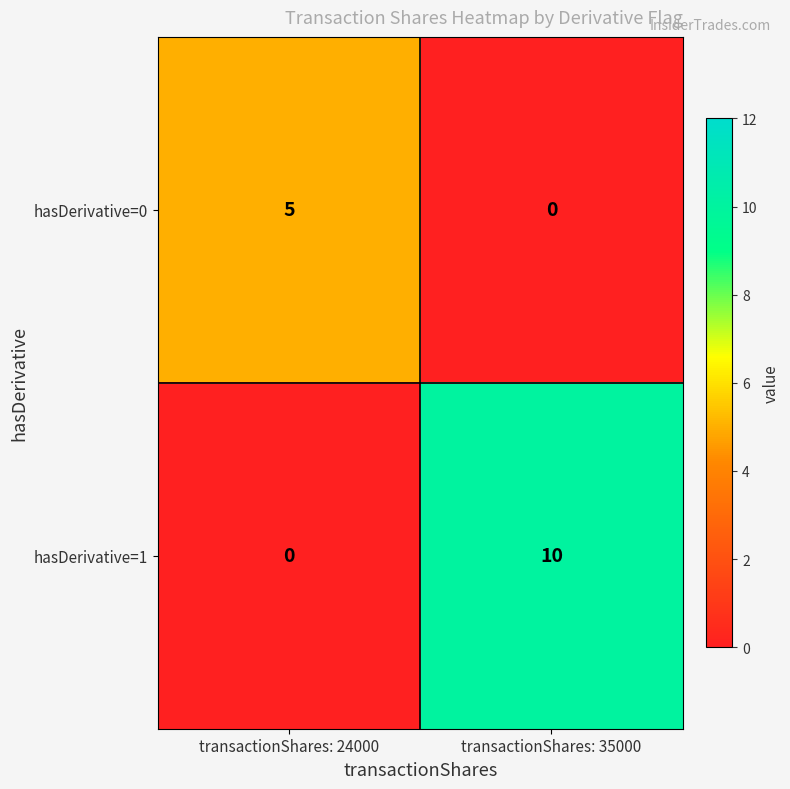

The hasDerivative=1 series shows 10 at transactionShares: 35000. True or false?

True